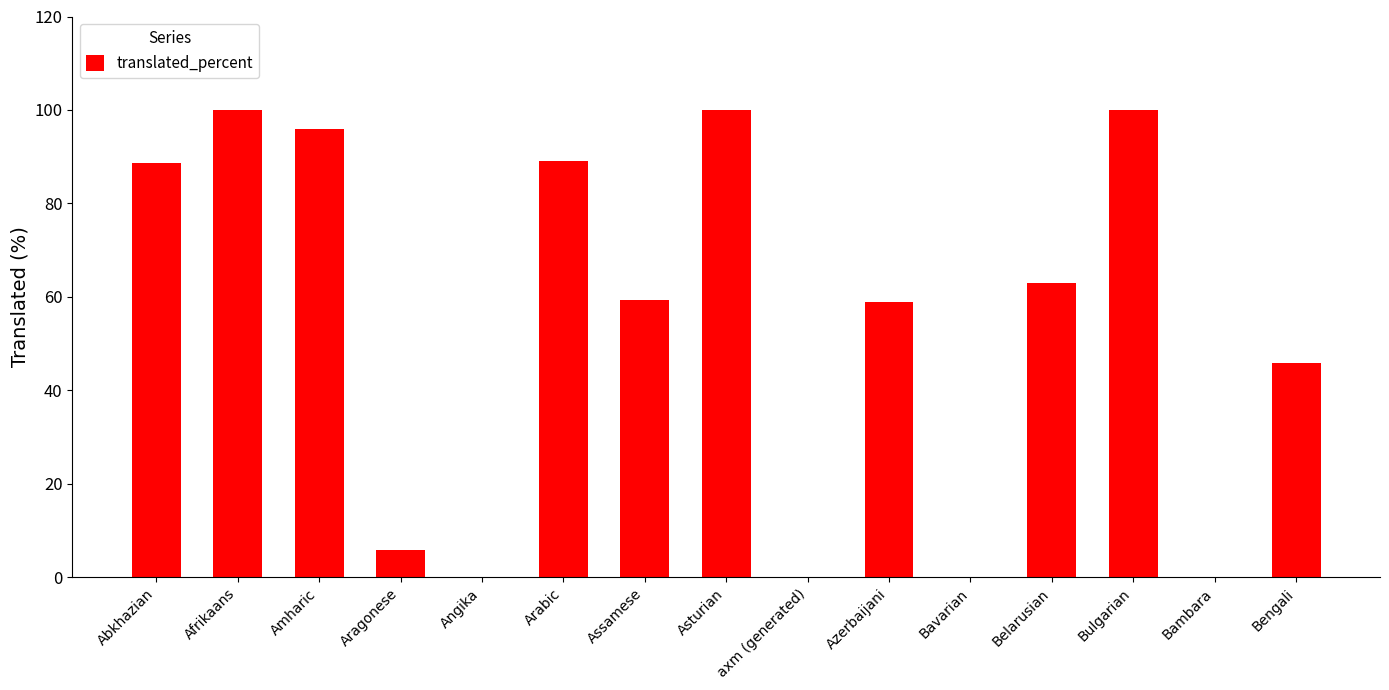

True or false: the data shows 0.0 at Bavarian.

True